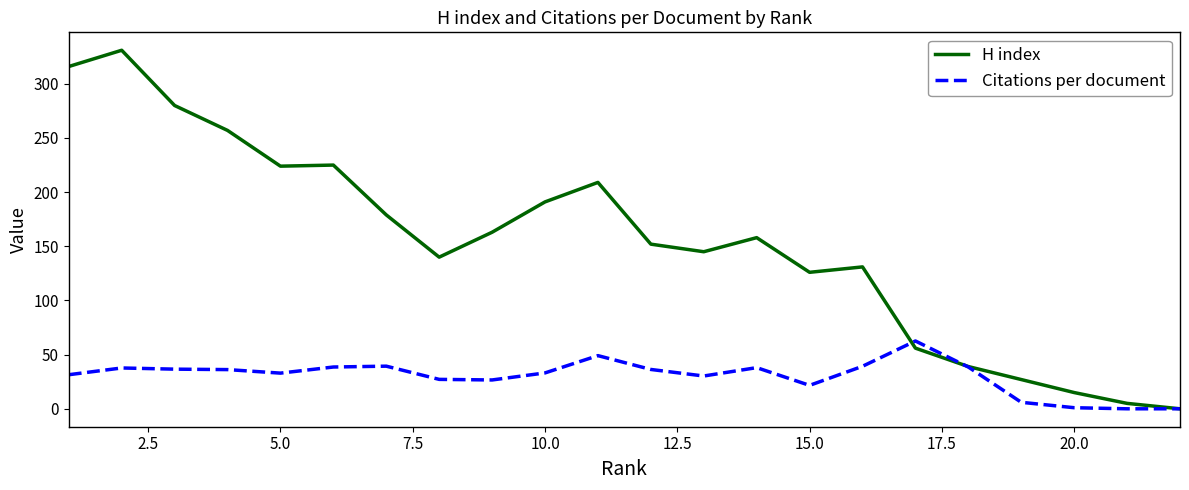

Rank the series by their maximum value, from highest to lowest.

H index, Citations per document